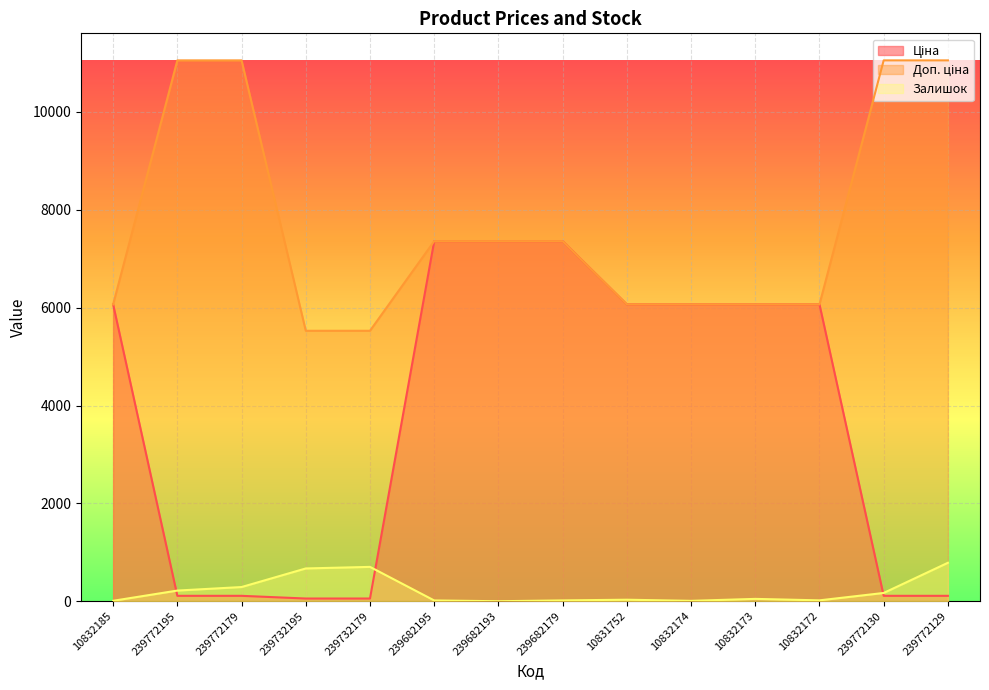

True or false: Доп. ціна has more than 0 interior local peaks.

False